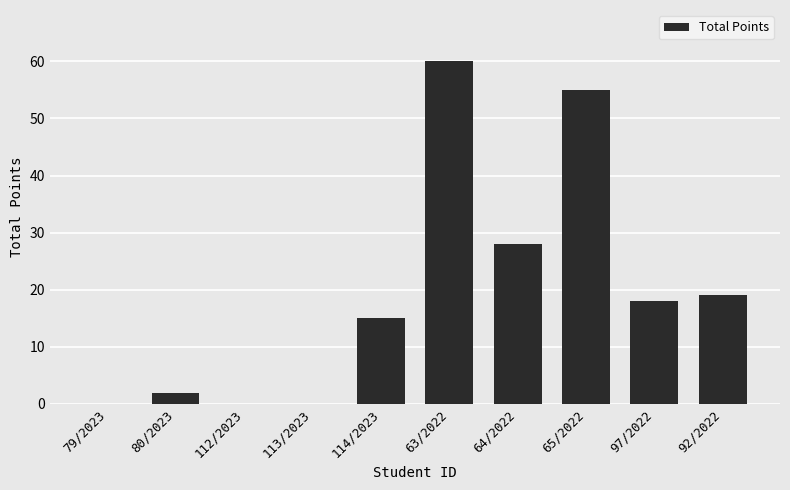

What is the sum of all values?

197